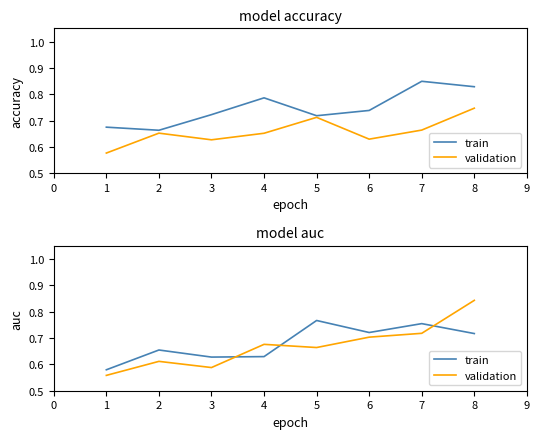

How many train values are between 0 and 1?

8